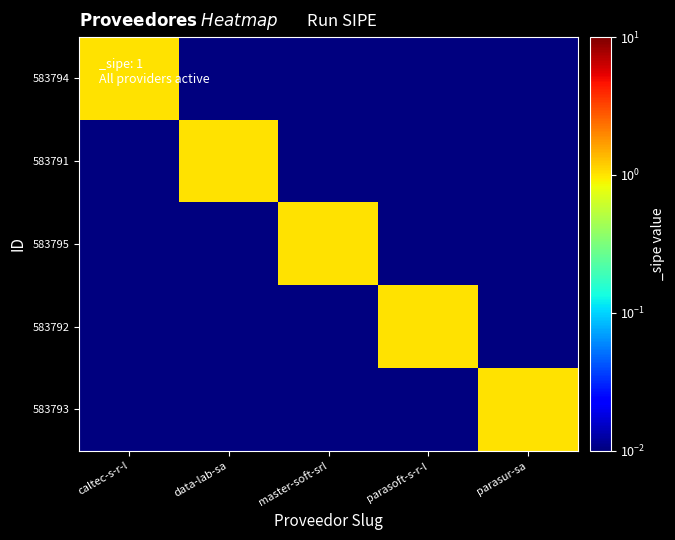

Reading left to right, transcribe all the data shown in this chart.

583794: caltec-s-r-l=1.0	data-lab-sa=0.0	master-soft-srl=0.0	parasoft-s-r-l=0.0	parasur-sa=0.0
583791: caltec-s-r-l=0.0	data-lab-sa=1.0	master-soft-srl=0.0	parasoft-s-r-l=0.0	parasur-sa=0.0
583795: caltec-s-r-l=0.0	data-lab-sa=0.0	master-soft-srl=1.0	parasoft-s-r-l=0.0	parasur-sa=0.0
583792: caltec-s-r-l=0.0	data-lab-sa=0.0	master-soft-srl=0.0	parasoft-s-r-l=1.0	parasur-sa=0.0
583793: caltec-s-r-l=0.0	data-lab-sa=0.0	master-soft-srl=0.0	parasoft-s-r-l=0.0	parasur-sa=1.0